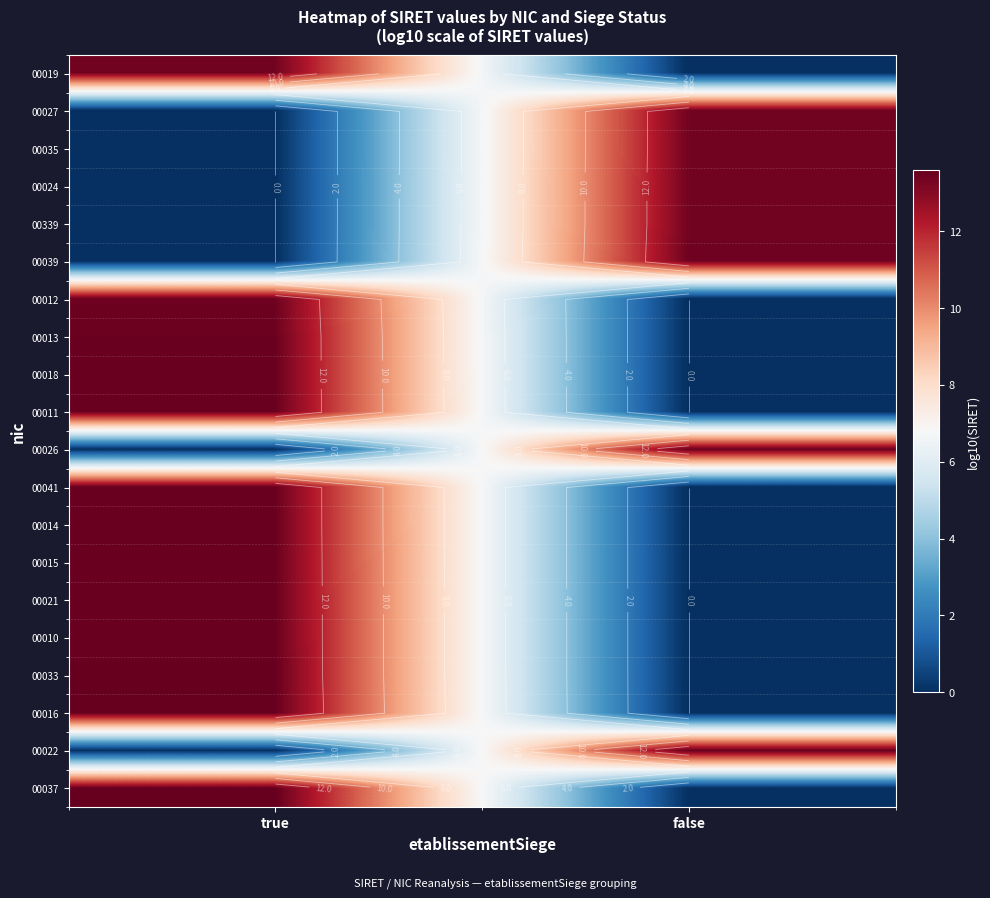

What is the spread (max minus min) of values at true?

13.6